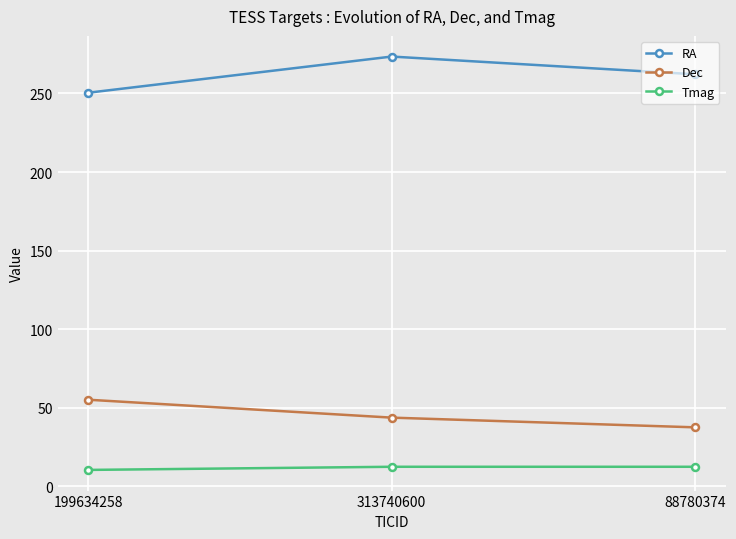

What are all the series names shown in the legend?

RA, Dec, Tmag